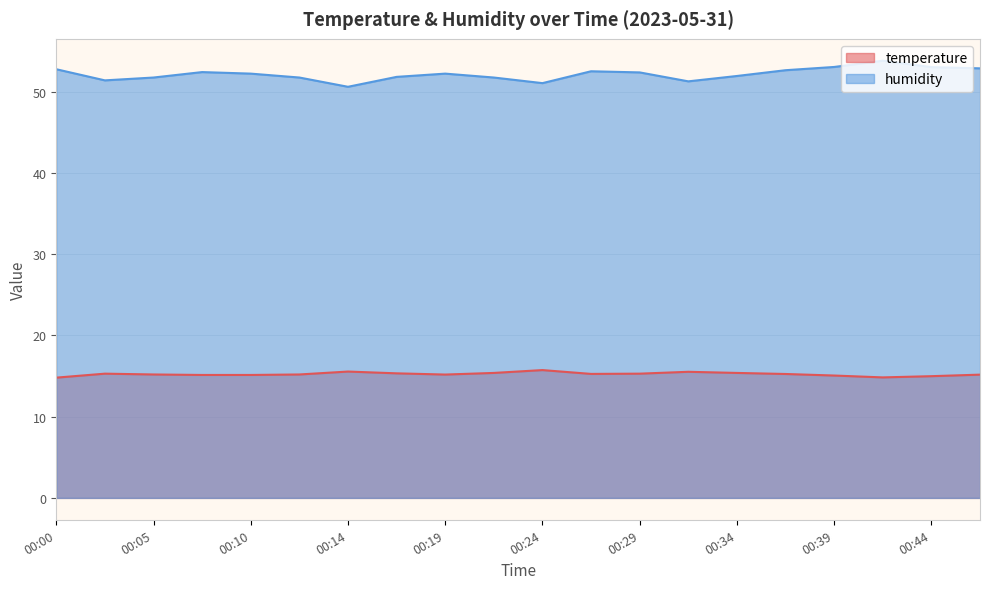

List the series in order of their peak value, highest first.

humidity, temperature